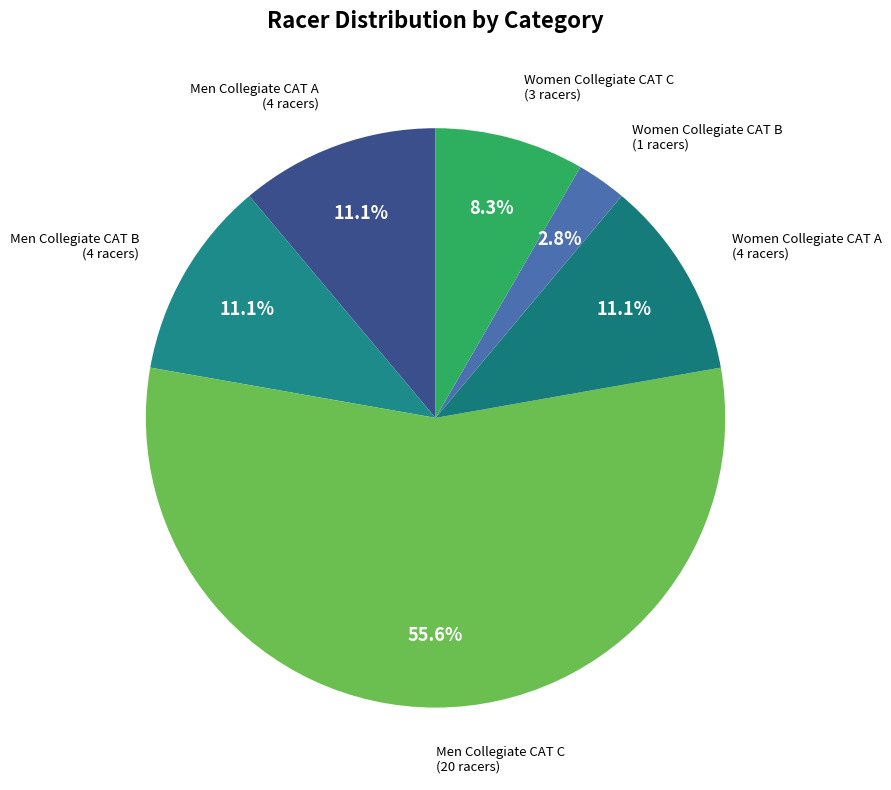

How many slices are in this pie chart?

6